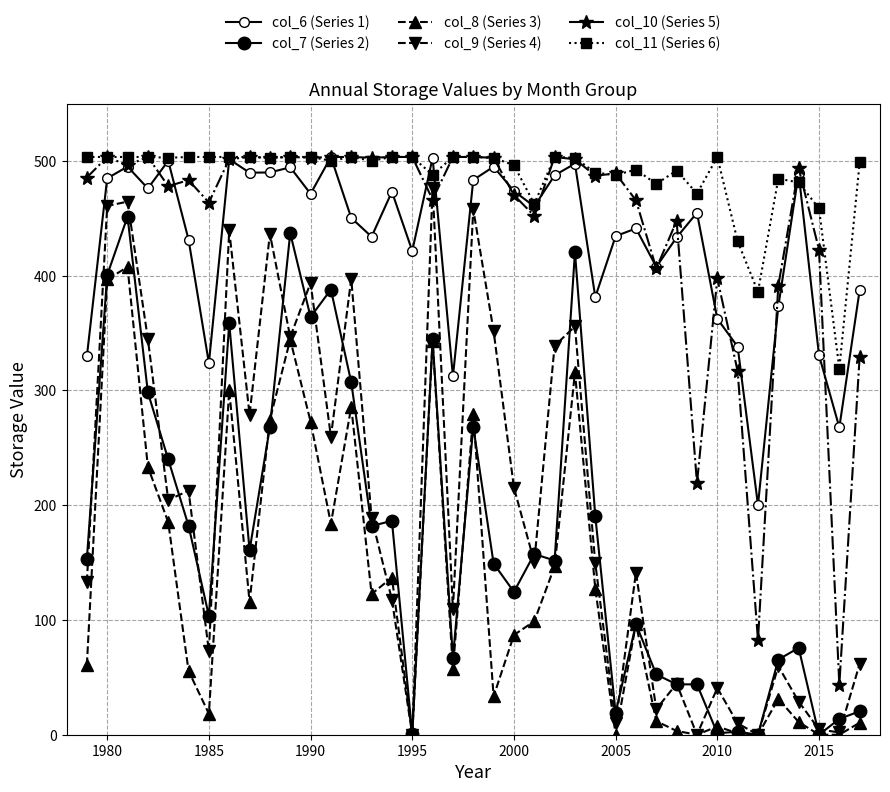

What is the value of the col_10 (Series 5) point at the 22nd from the left?

470.3